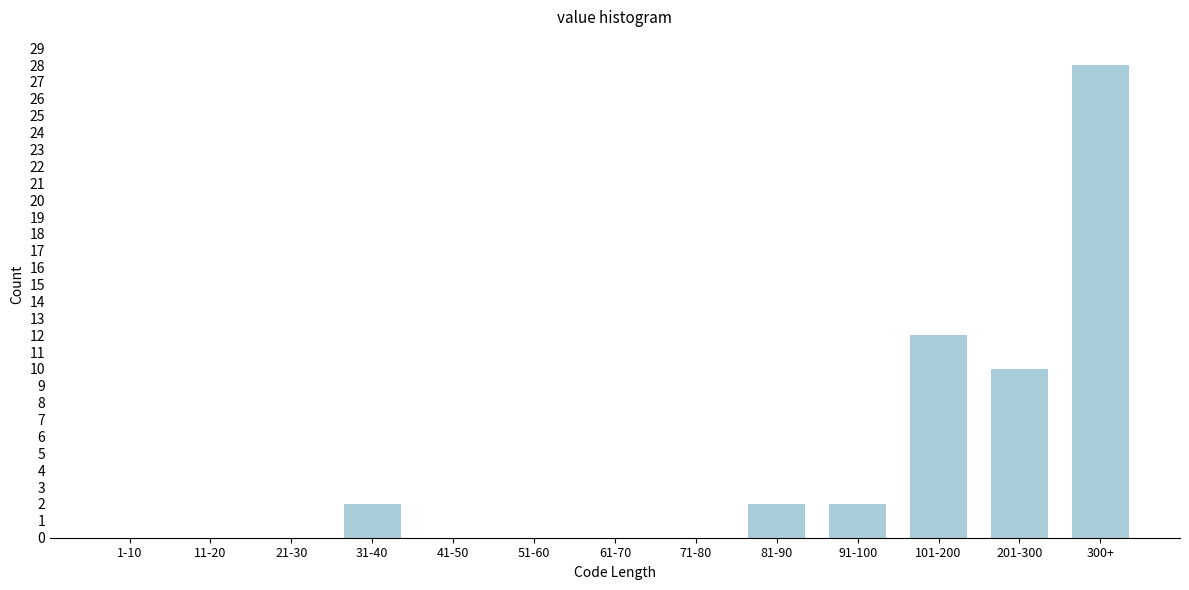

Reading left to right, list all the values displayed in this chart.

1-10=0	11-20=0	21-30=0	31-40=2	41-50=0	51-60=0	61-70=0	71-80=0	81-90=2	91-100=2	101-200=12	201-300=10	300+=28